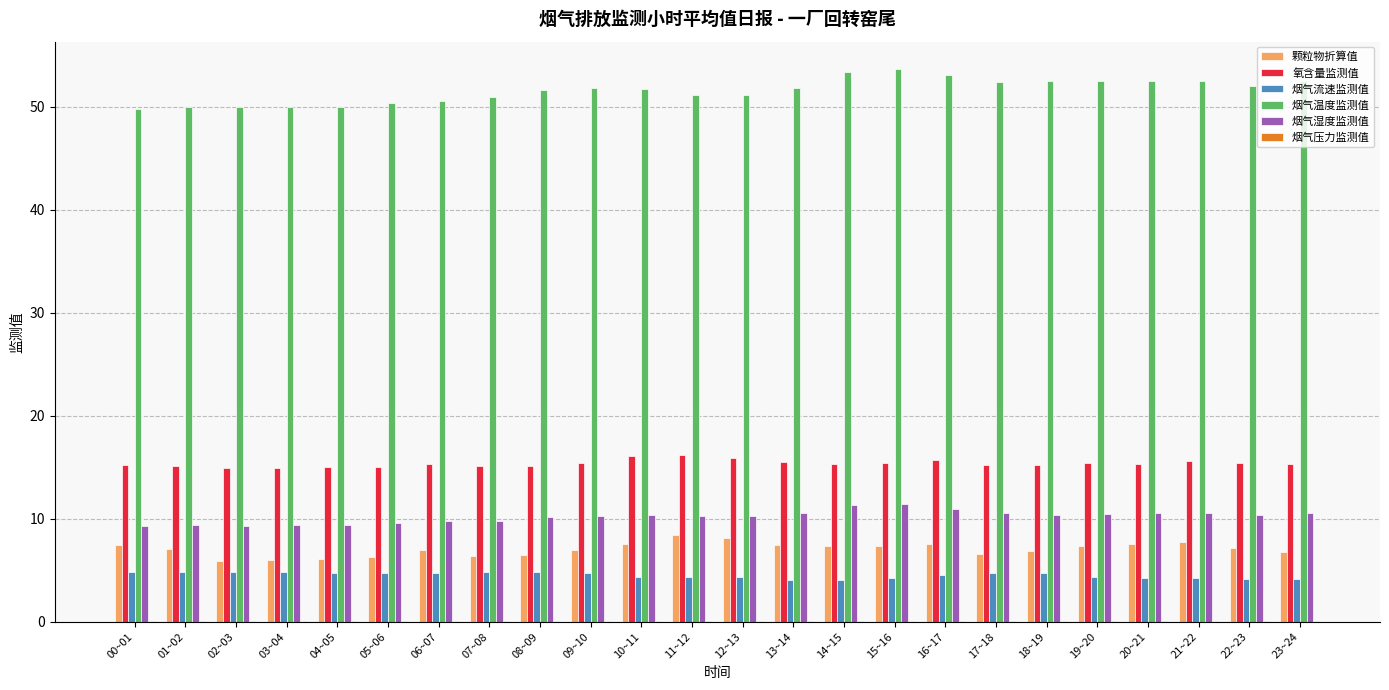

What is the greatest value displayed?

53.7